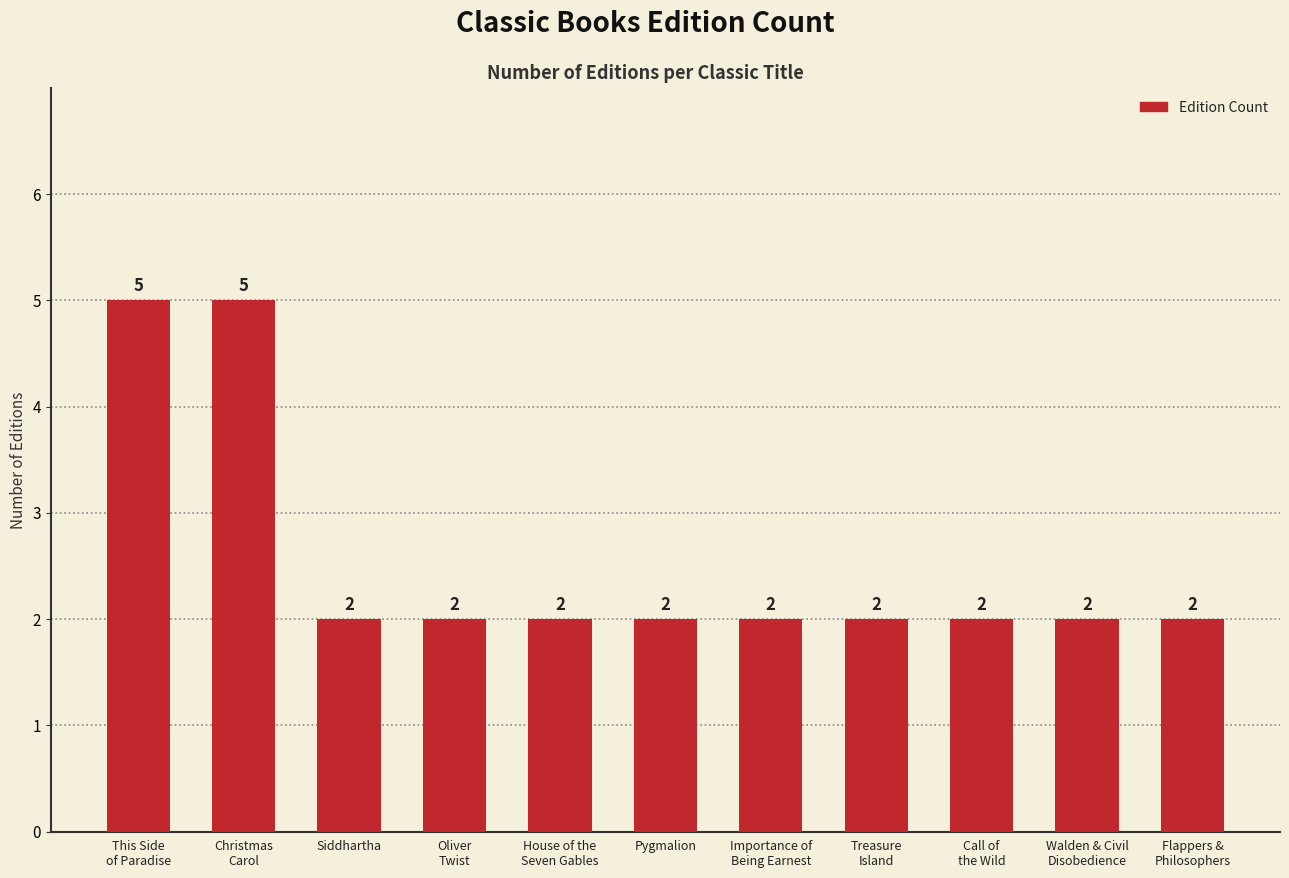

Are the bars grouped side by side (vs. stacked)?

No